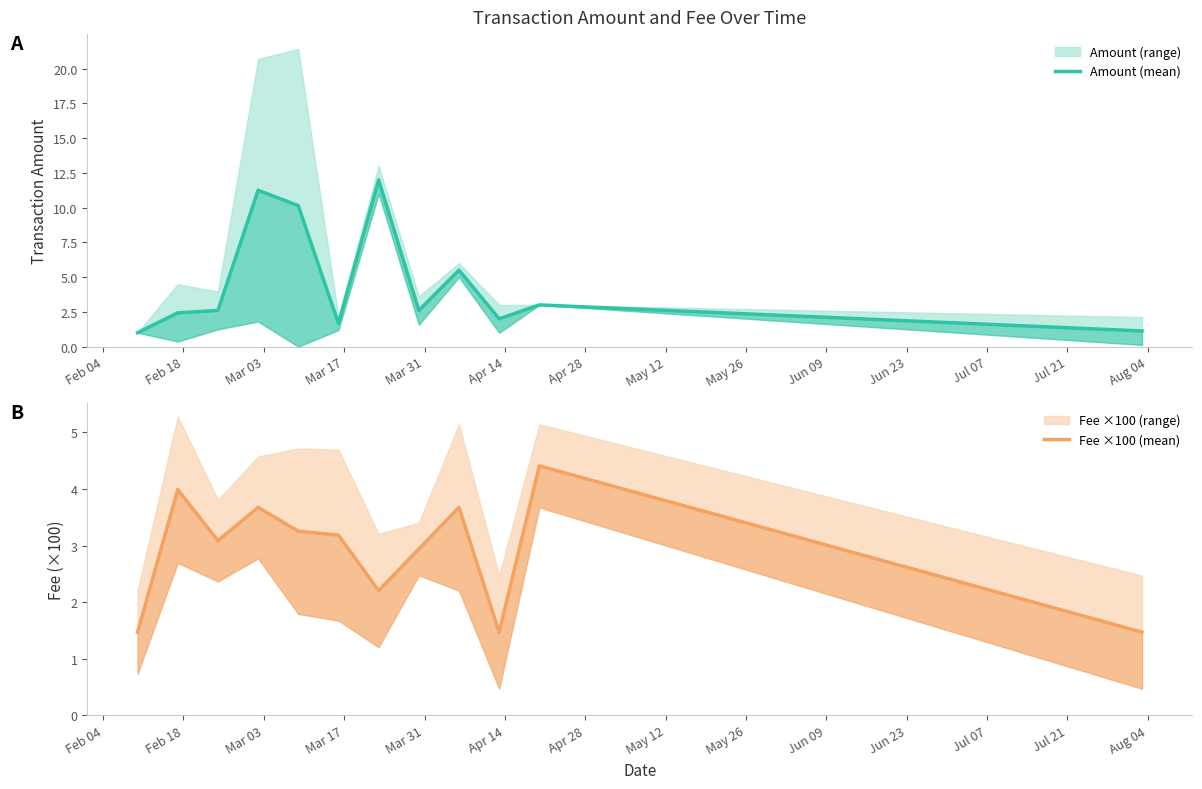

Between which two adjacent categories do Fee ×100 (mean) and Amount (mean) first intersect?

Mar 03 and Mar 17